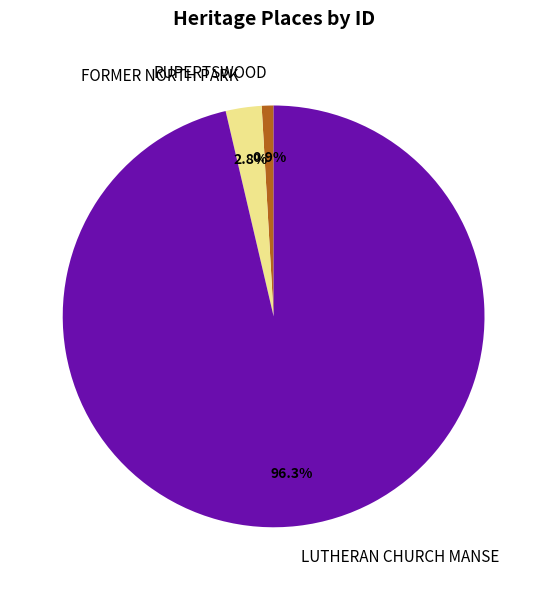

Does any single category account for the majority?

Yes